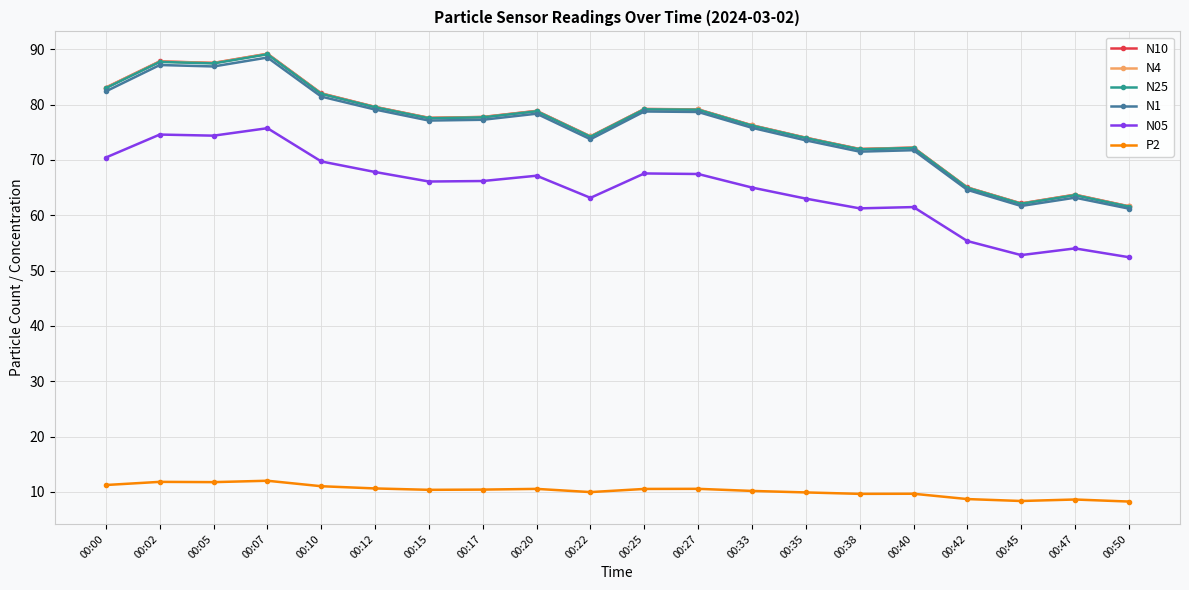

What are all the series names shown in the legend?

N10, N4, N25, N1, N05, P2